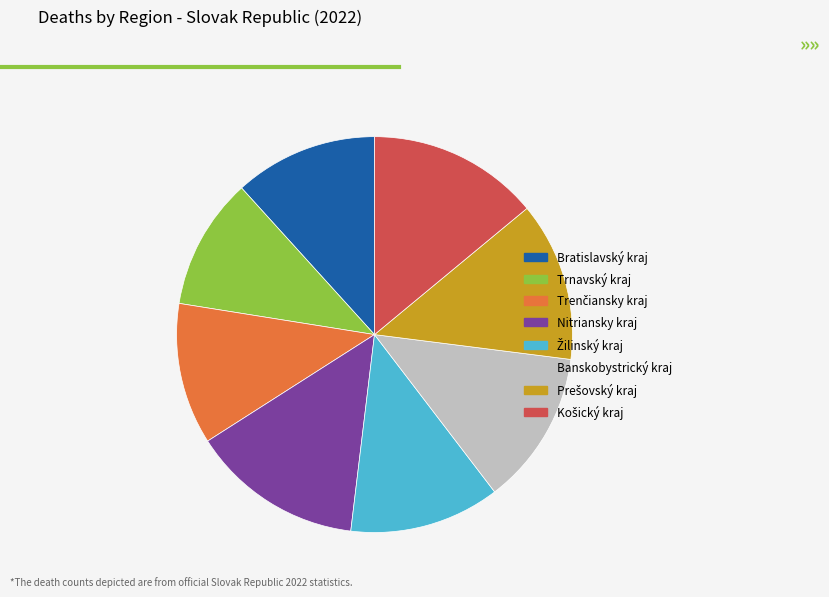

Which has a higher value, Trnavský kraj or Bratislavský kraj?

Bratislavský kraj